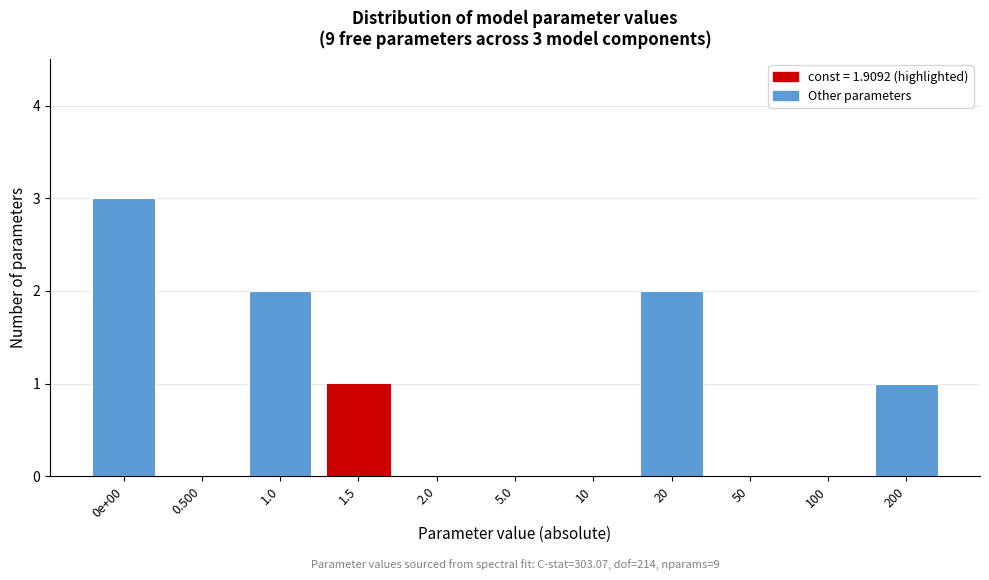

Reading right to left, extract all data points from this chart.

200=1	100=0	50=0	20=2	10=0	5.0=0	2.0=0	1.5=1	1.0=2	0.500=0	0e+00=3